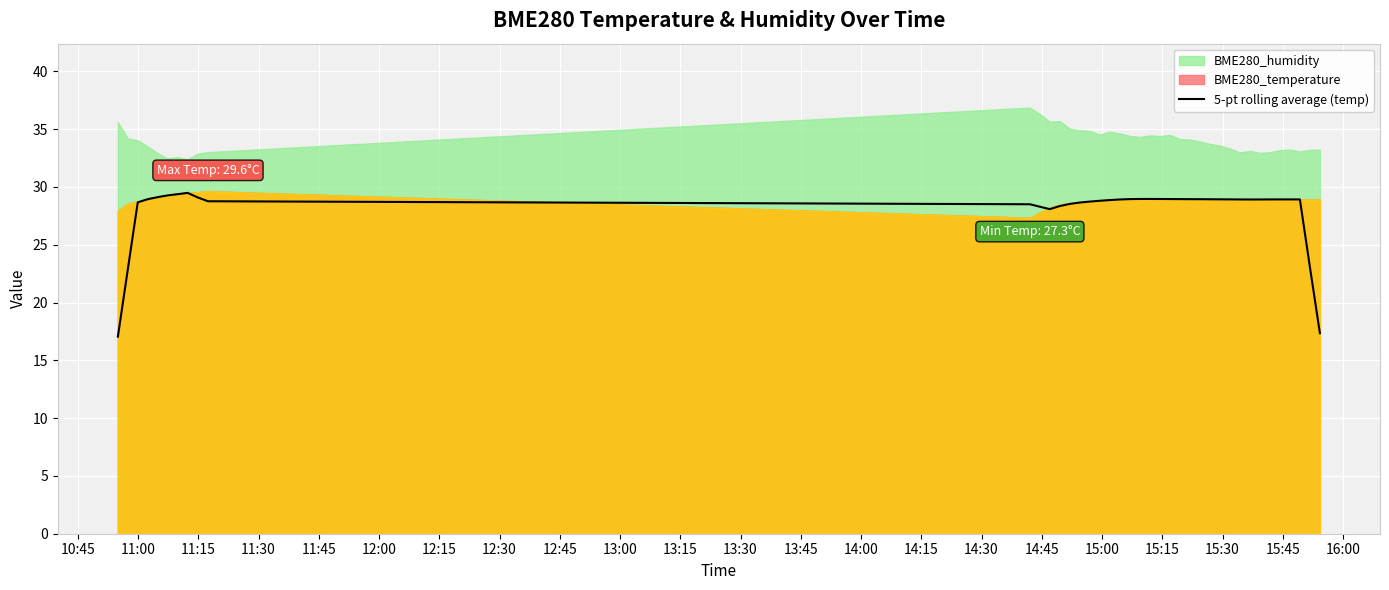

What is the minimum value for 5-pt rolling average (temp)?

17.0